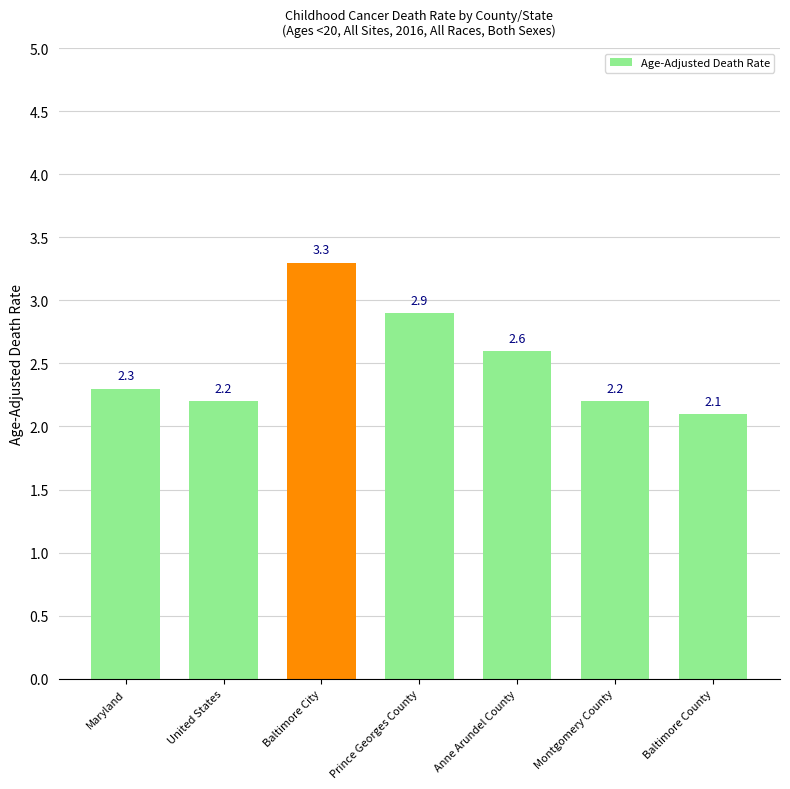

Does the chart contain any negative values?

No